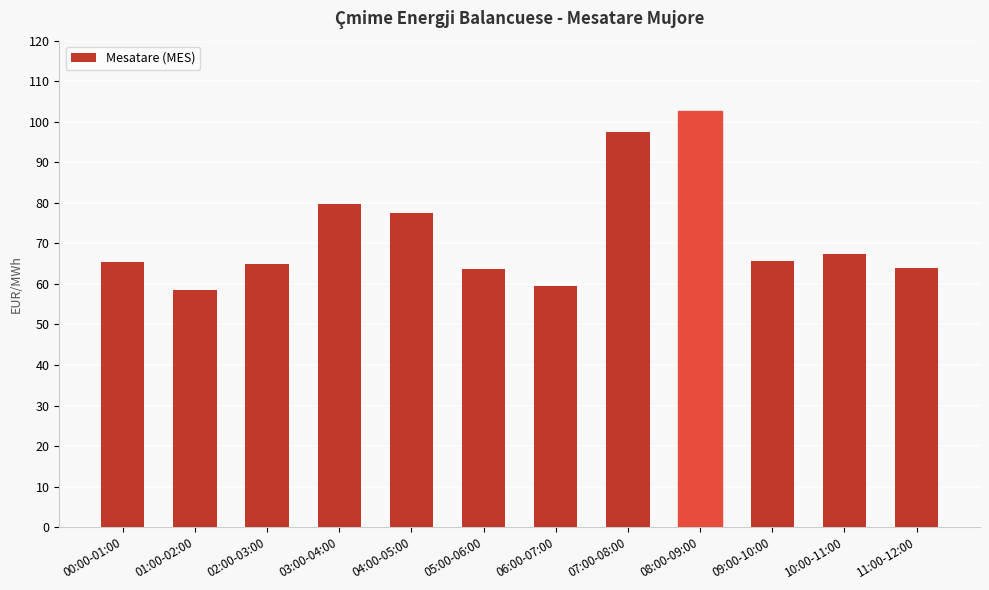

What is the greatest value displayed?

102.7